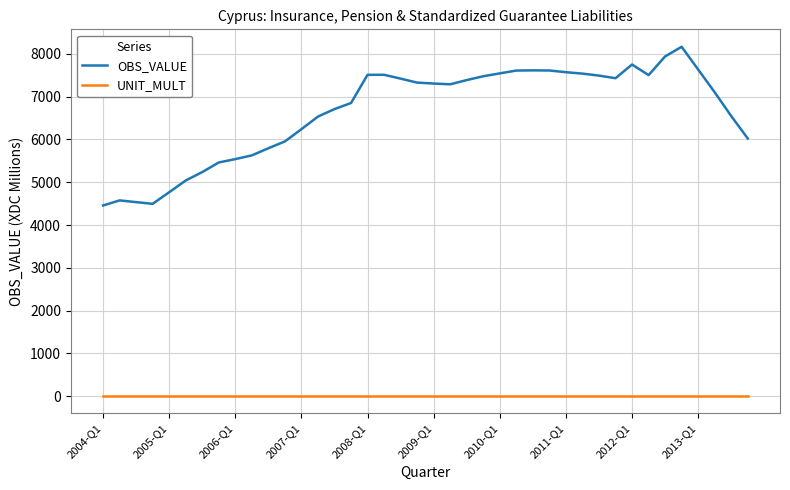

What is the difference between the maximum and second lowest values in the OBS_VALUE series?

3671.0